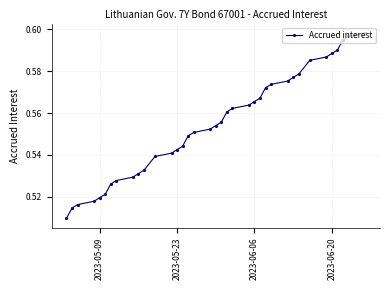

What is the greatest value displayed?

0.6